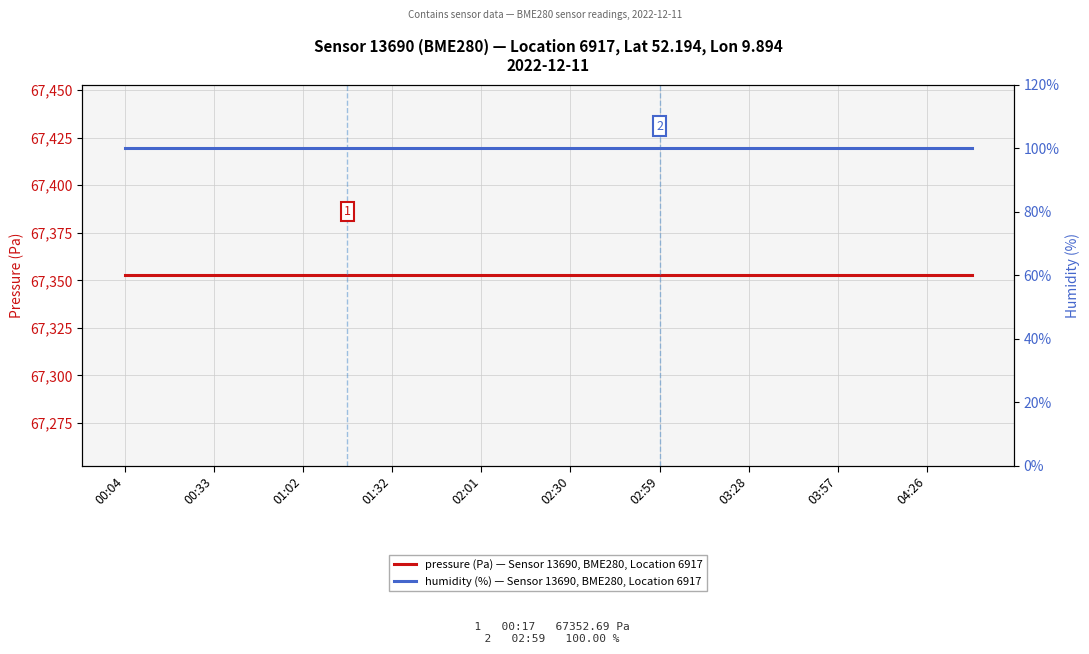

Is it true that pressure (Pa) — Sensor 13690, BME280, Location 6917 equals 119931.4 at 03:28?

False